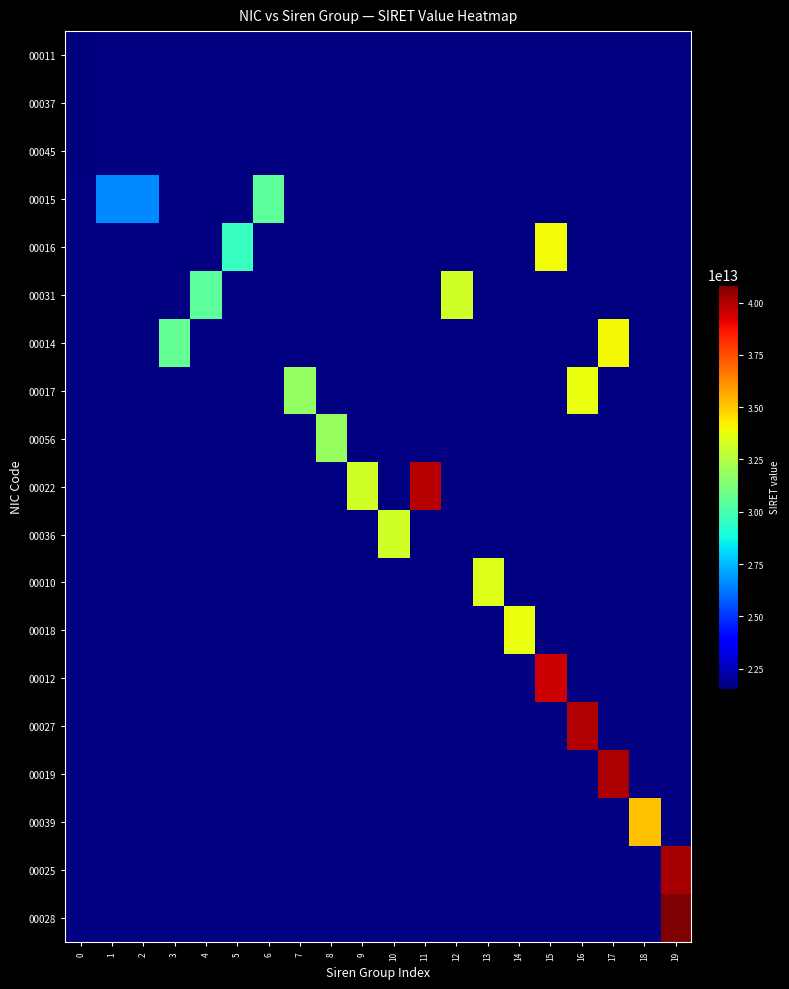

What is the greatest value displayed?

40856492000028.0